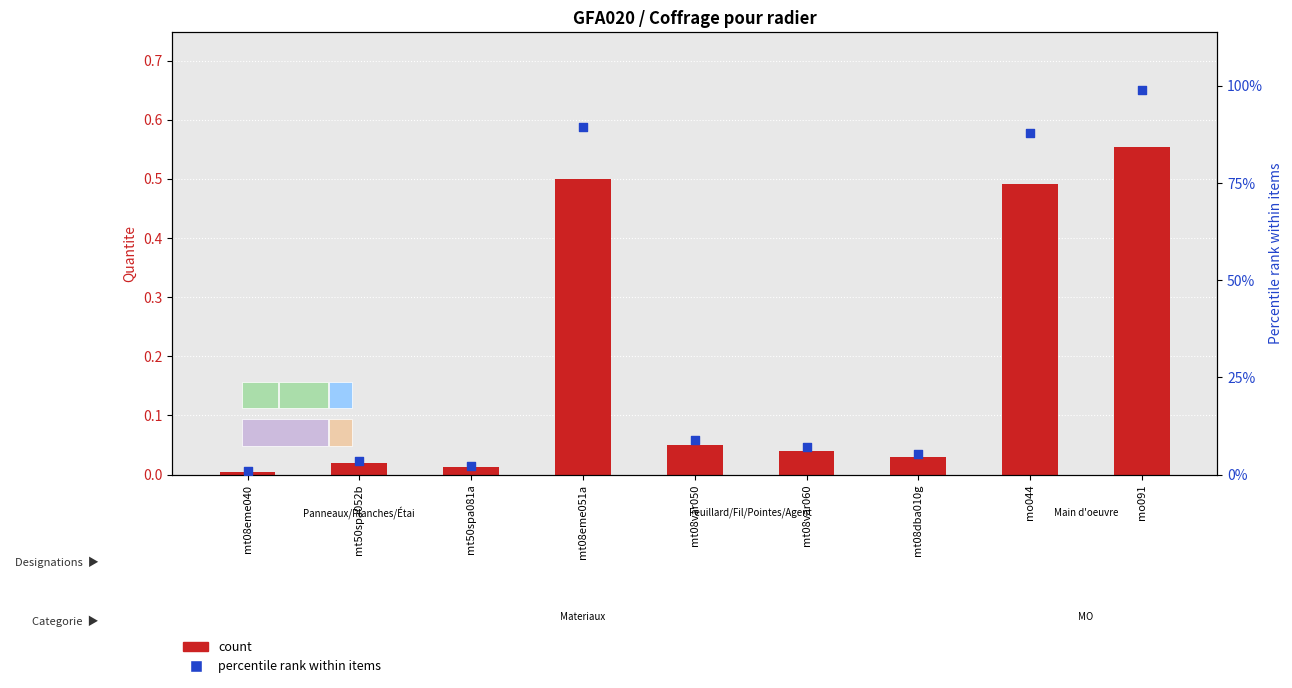

At how many categories does at least one series exceed 73?

3